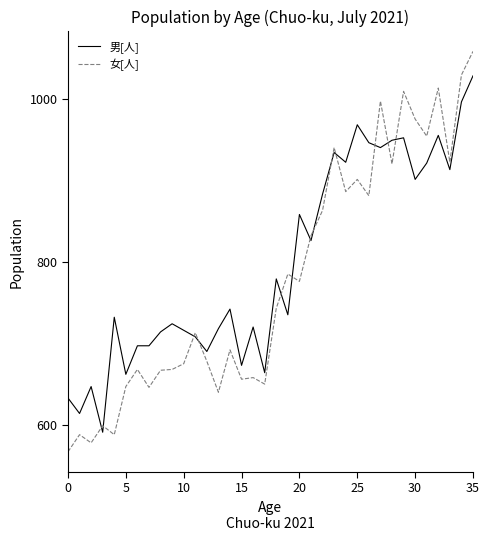

Which series has the widest spread of values?

女[人]